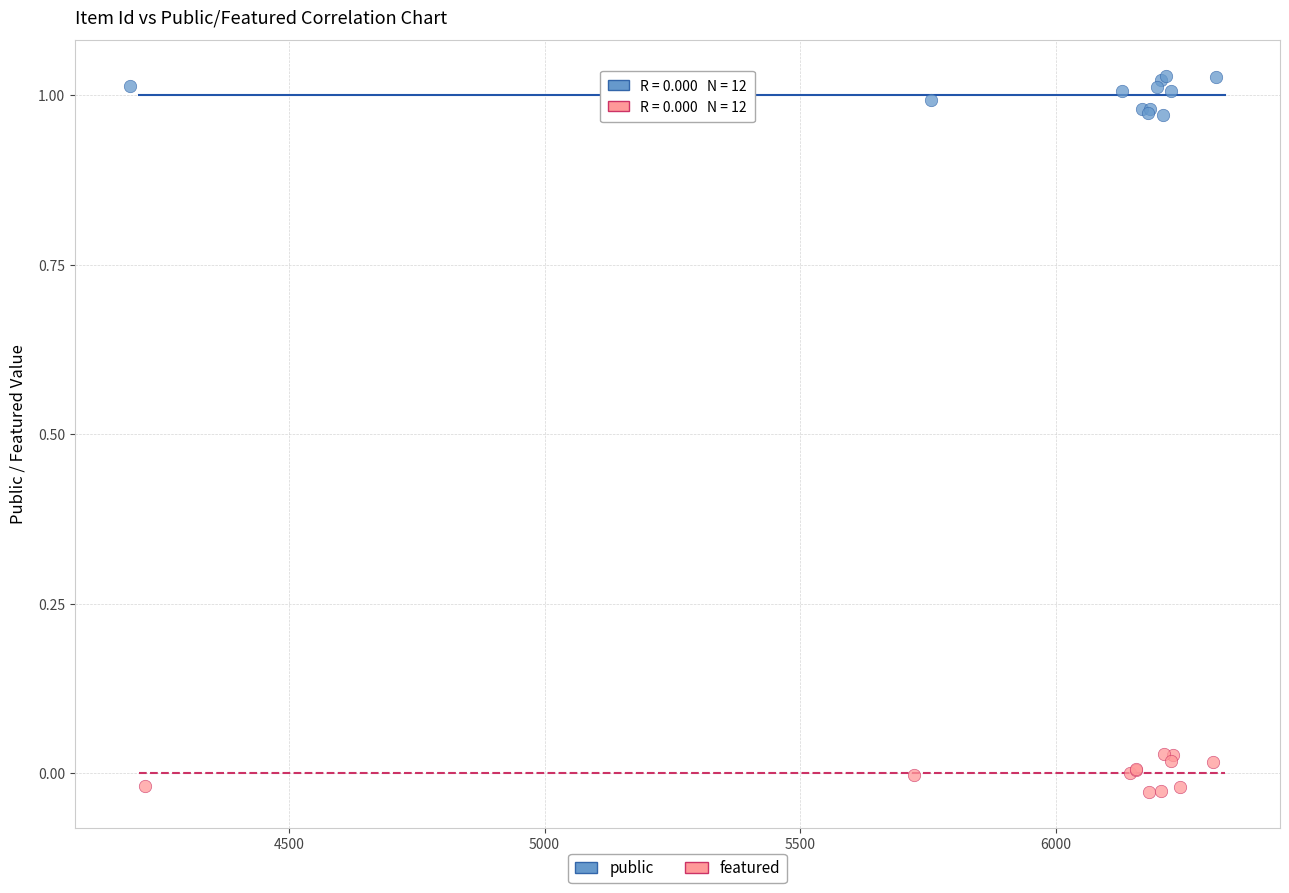

Which series reaches the maximum Y coordinate?

public